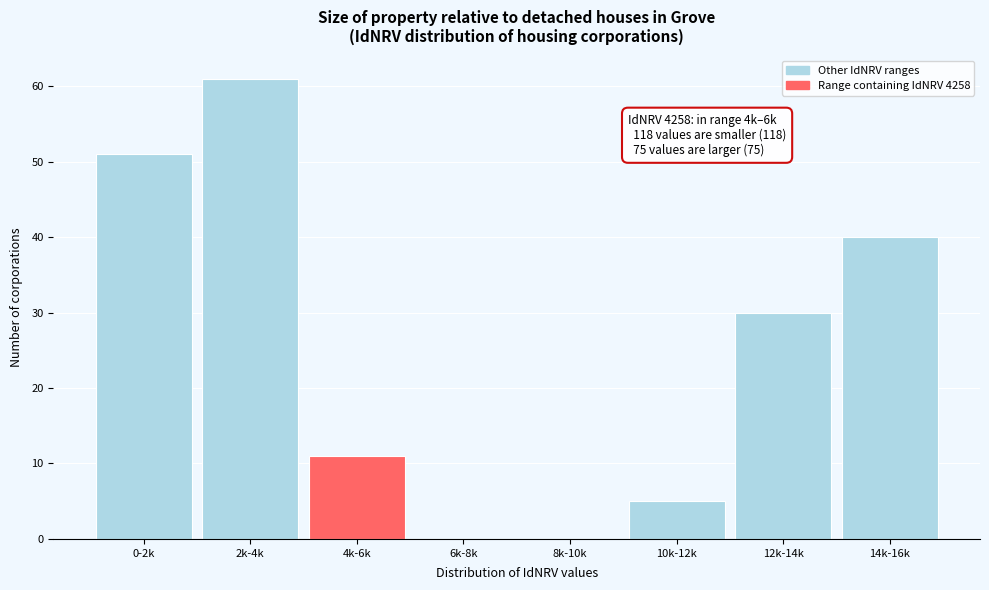

Reading left to right, list all the values displayed in this chart.

0-2k=51	2k-4k=61	4k-6k=11	6k-8k=0	8k-10k=0	10k-12k=5	12k-14k=30	14k-16k=40